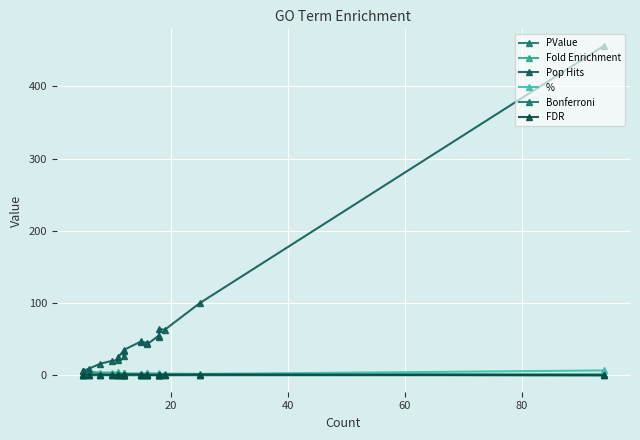

Which series has the widest spread of values?

Pop Hits